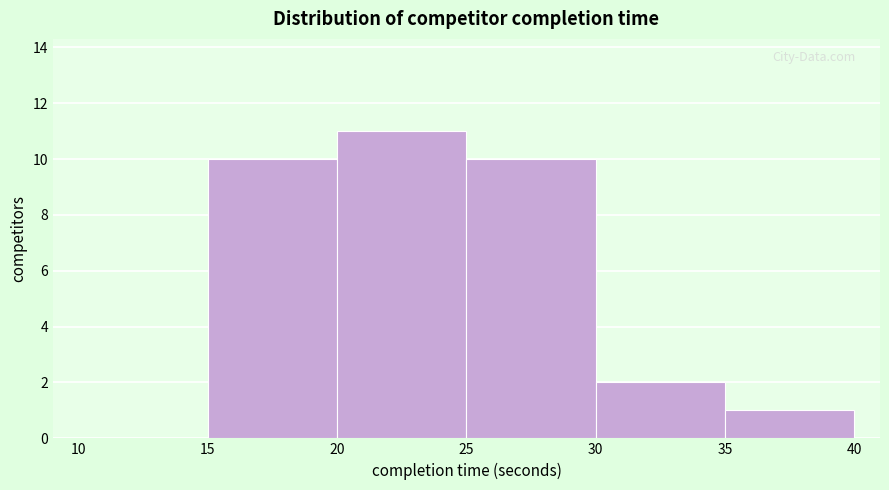

How tall is the bar that spans 35 to 40 on the x-axis? The values are not printed on the chart, so give them approximately, as read against the axis.

1